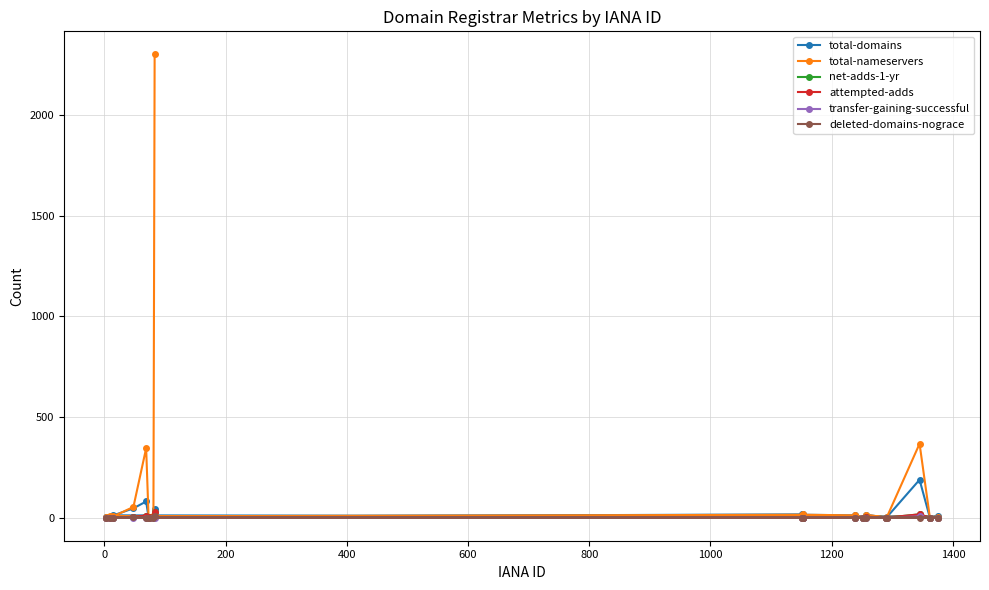

Which series has the largest total across all categories?

total-nameservers